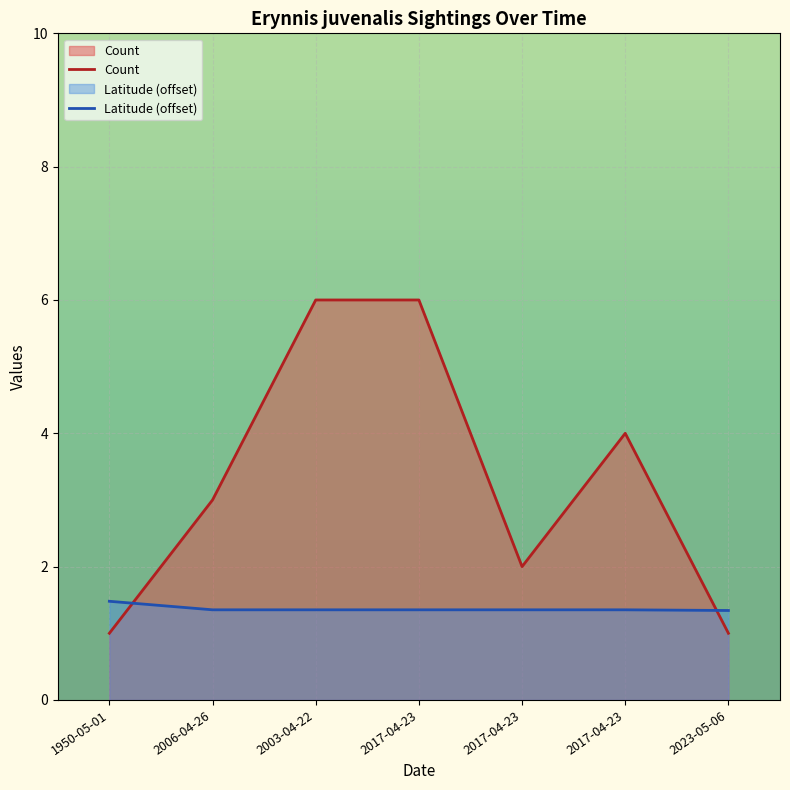

How many data points in Count are above 3?

3